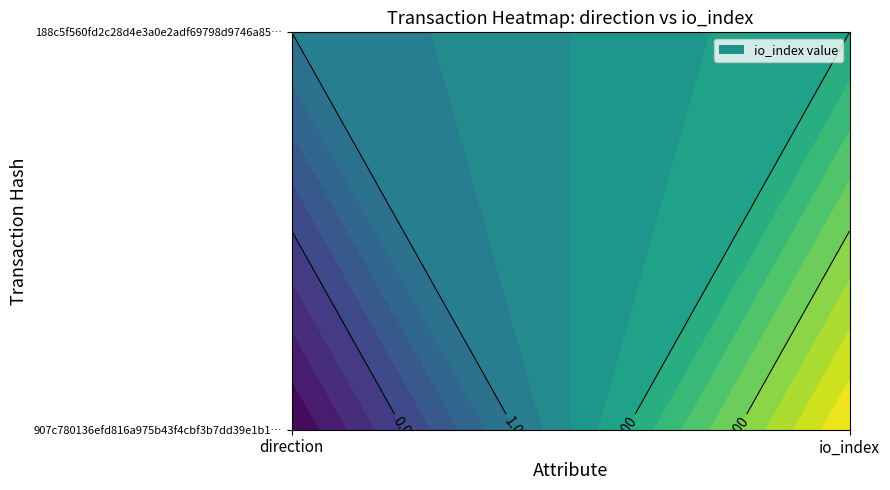

The value of 907c780136efd816a975b43f4cbf3b7dd39e1b1 at 1 is 4. True or false?

True